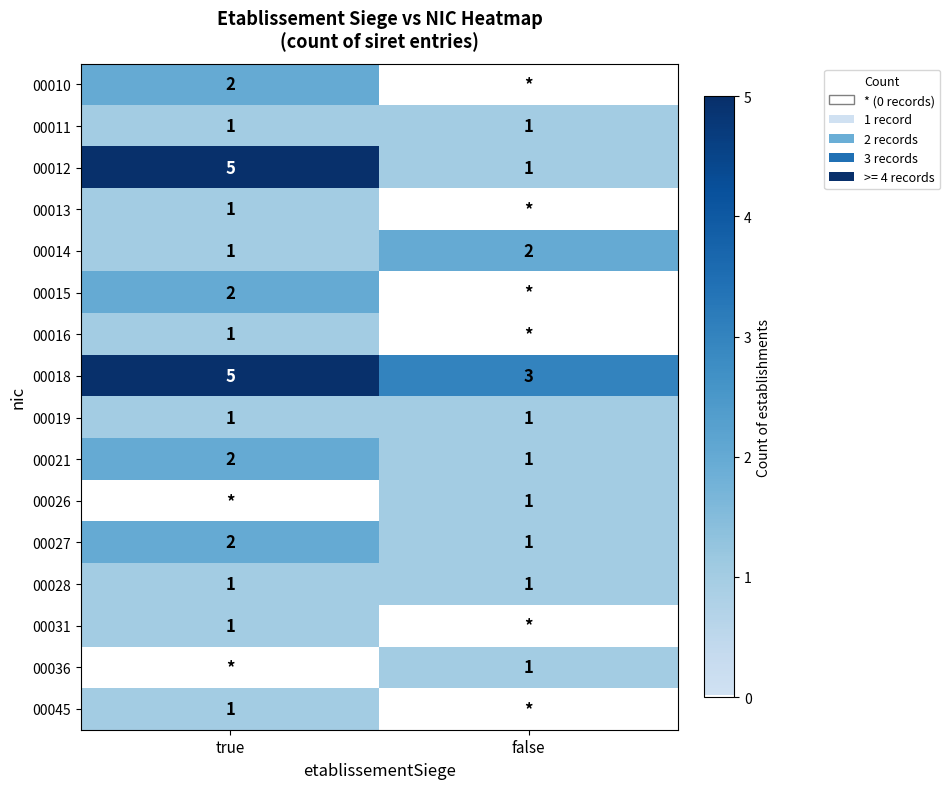

The 00019 series shows 0 at true. True or false?

False